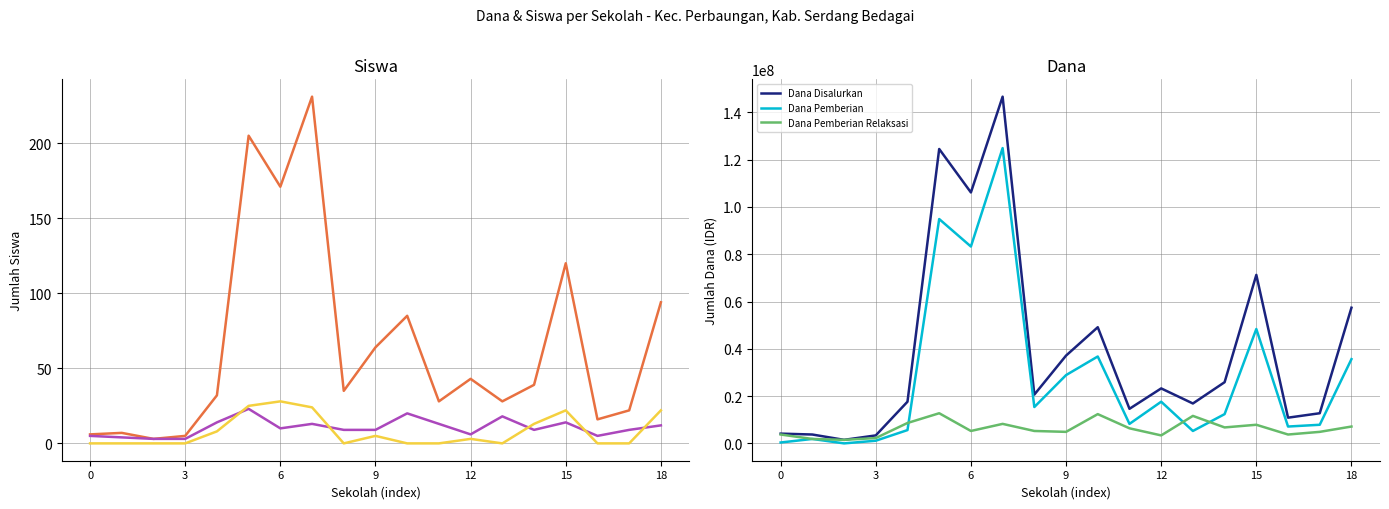

Where is Siswa Pemberian Aktivasi nearest to the value 14?

14